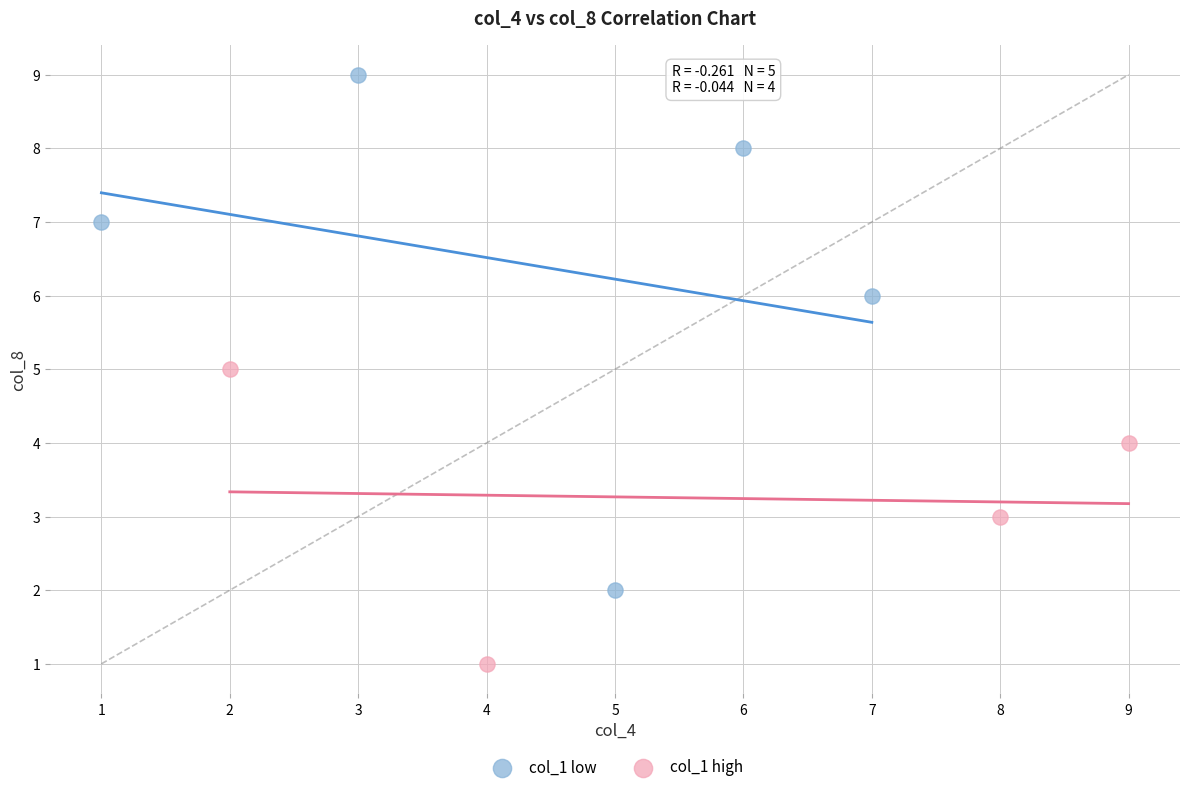

What are all the series names shown in the legend?

col_1 low, col_1 high